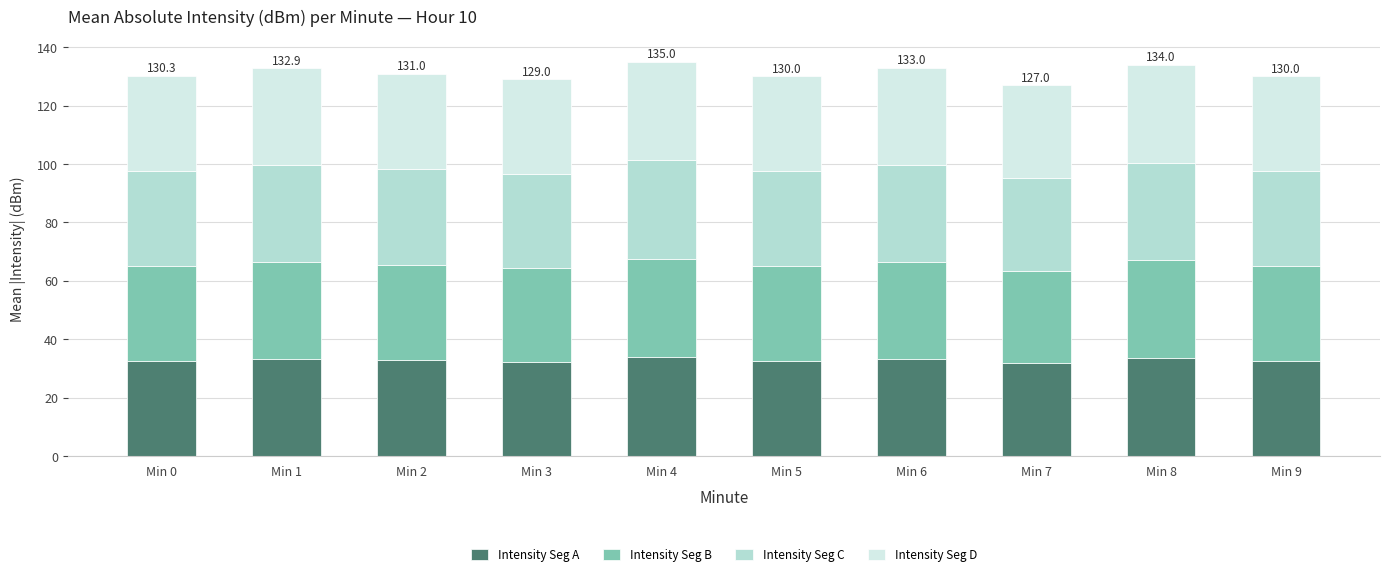

What is the average value of the Intensity Seg A series?

32.8